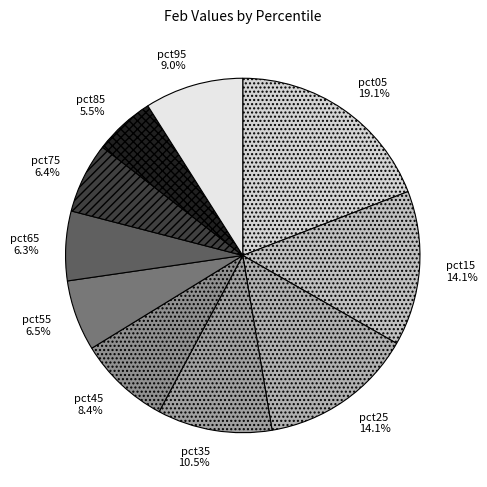

How many segments does this pie chart have?

10